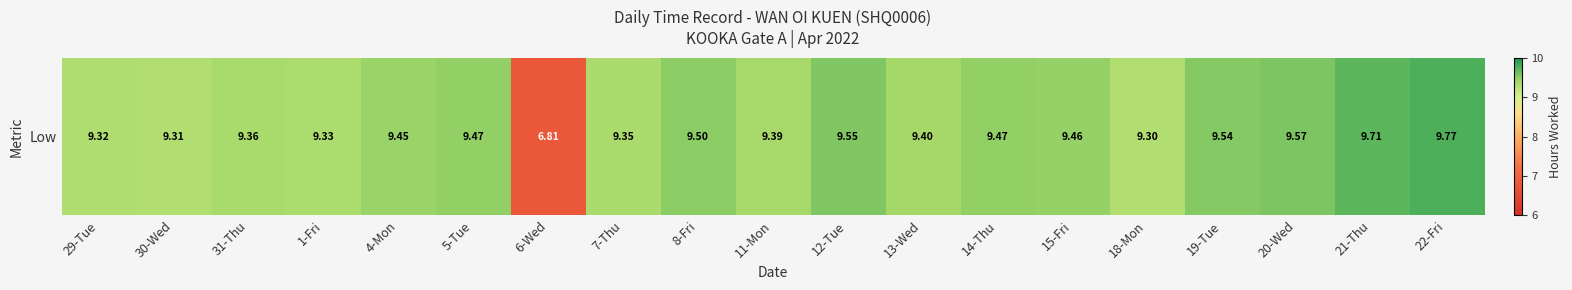

What is the difference between the second highest and second lowest values?

0.4